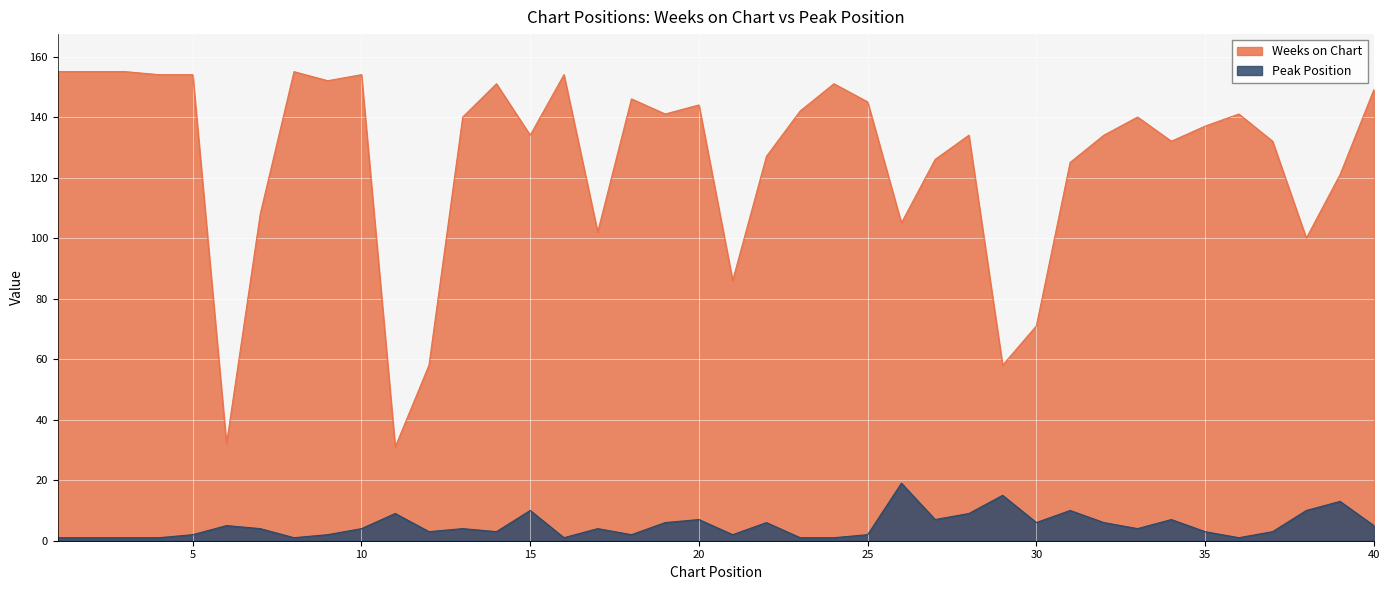

Which series has the largest total across all categories?

Weeks on Chart